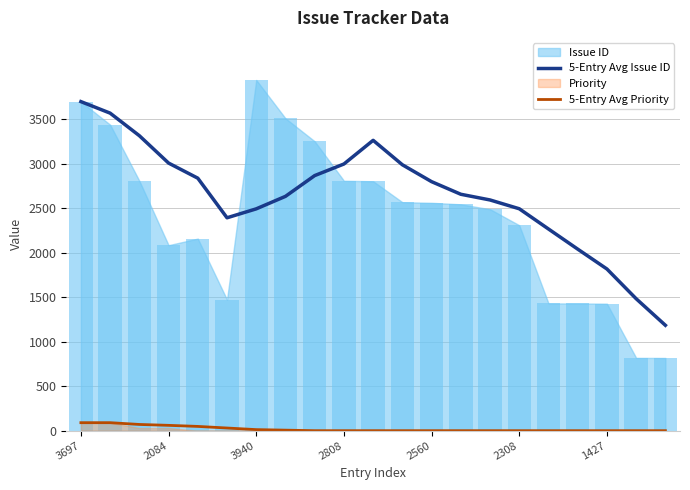

True or false: 5-Entry Avg Issue ID and 5-Entry Avg Priority cross at least once.

False